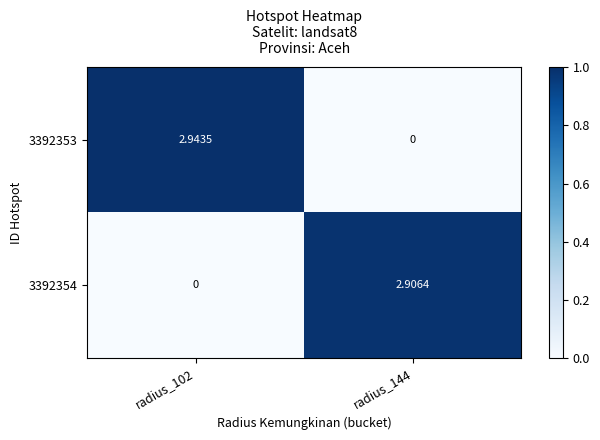

Is the value of 3392353 at radius_102 greater than the value of 3392354 at radius_102?

Yes